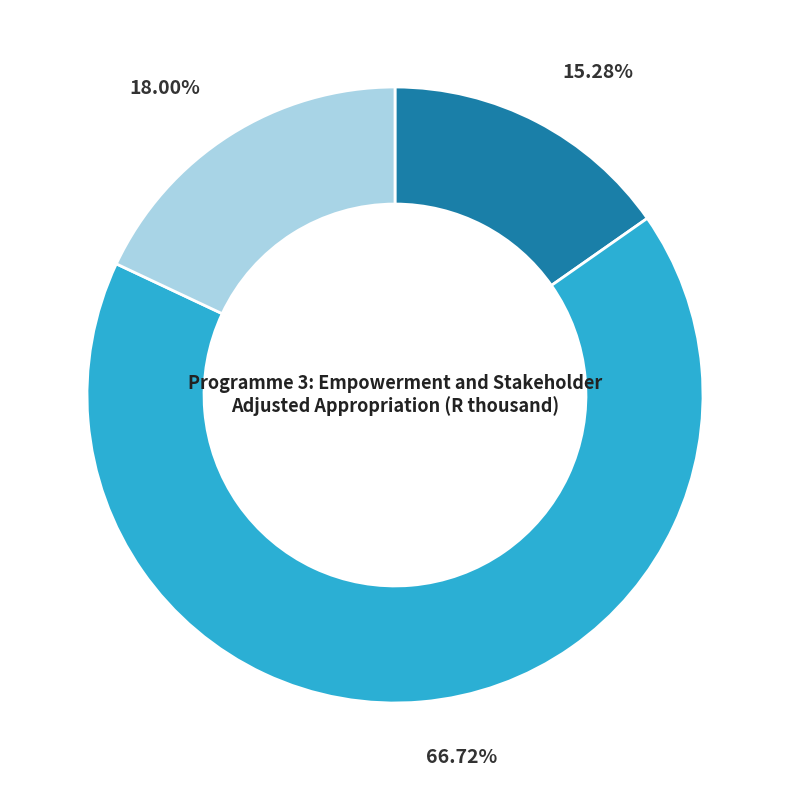

Is there any slice that represents more than half of the pie?

Yes